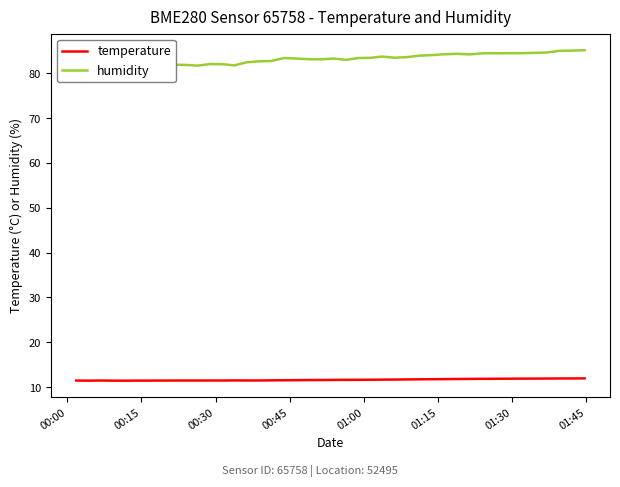

What are all the series names shown in the legend?

temperature, humidity